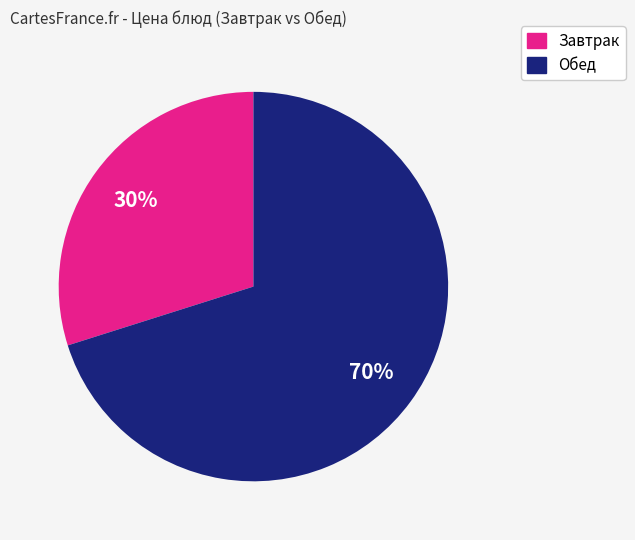

To the nearest percent, what is the average slice percentage?

50%